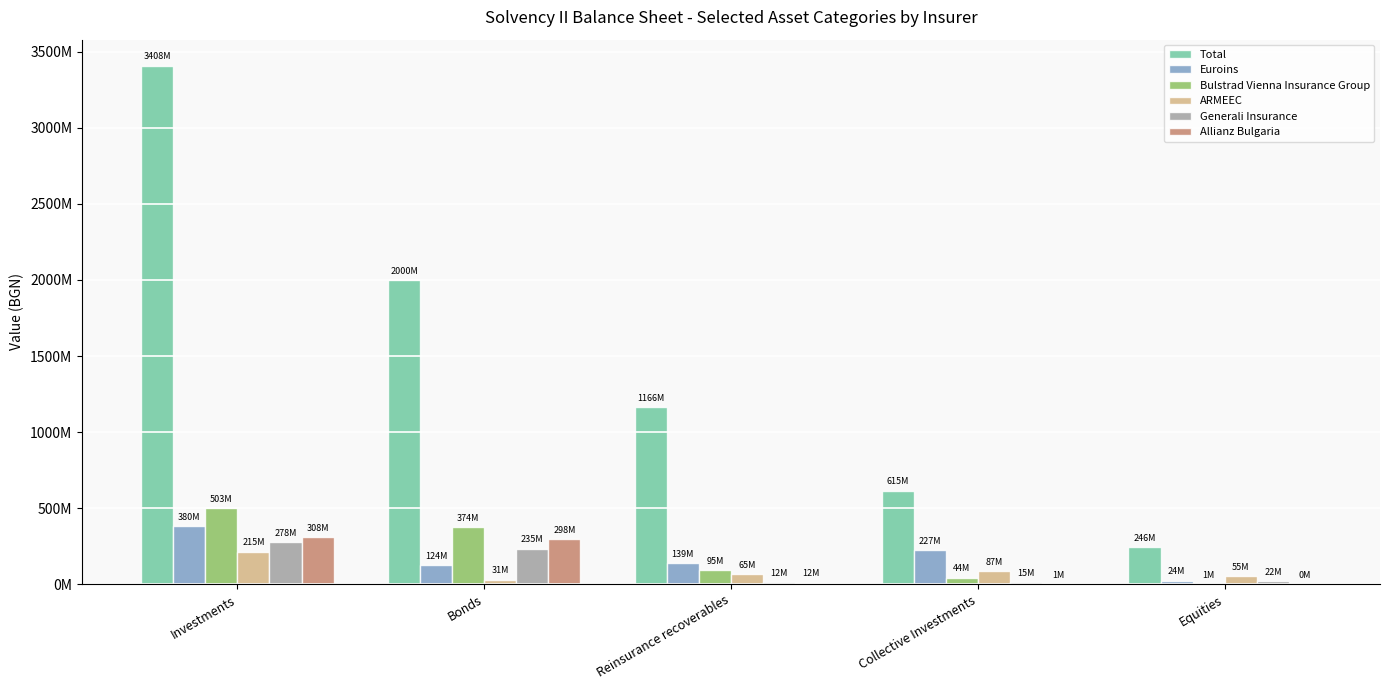

Are the bars horizontal?

No